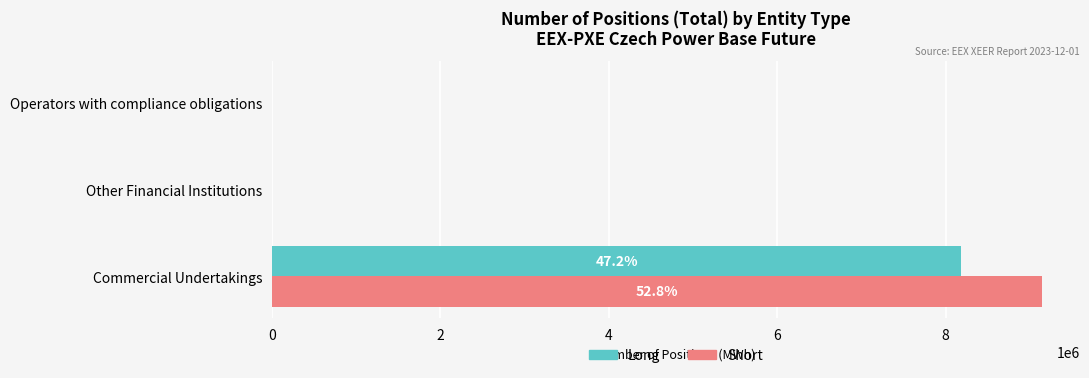

Count the Short values in the range 0 to 9140573.

3